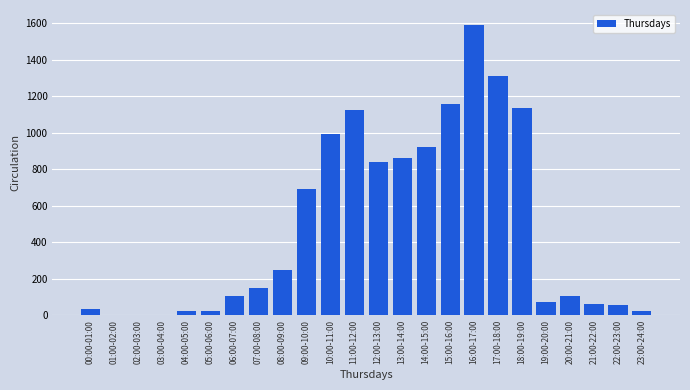

At which label is the value closest to 796?

12:00-13:00